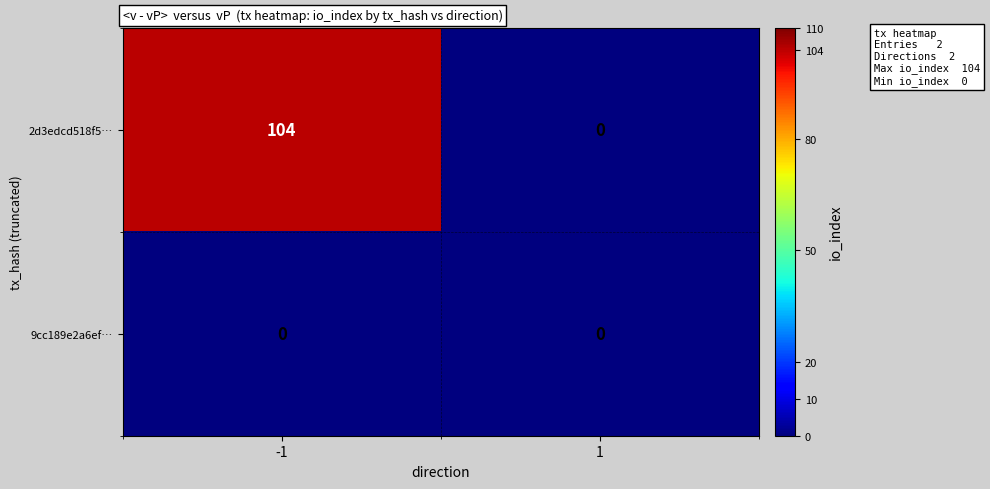

What is the highest value of the 2d3edcd518f5… series?

104